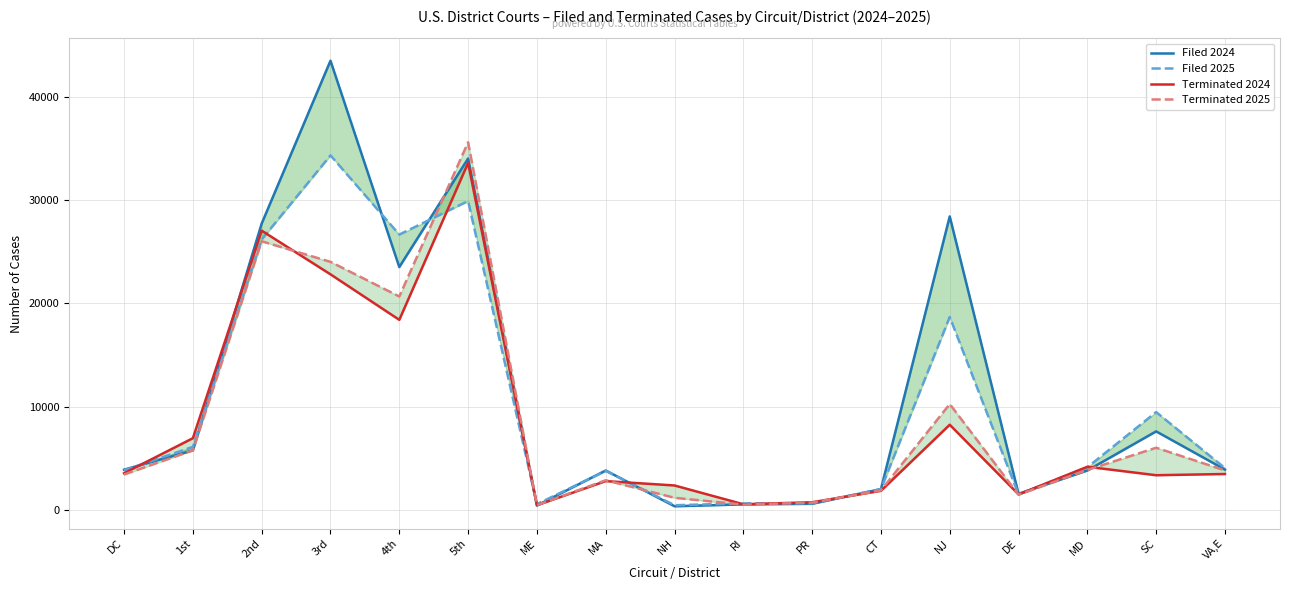

What is the lowest value of the Terminated 2024 series?

463